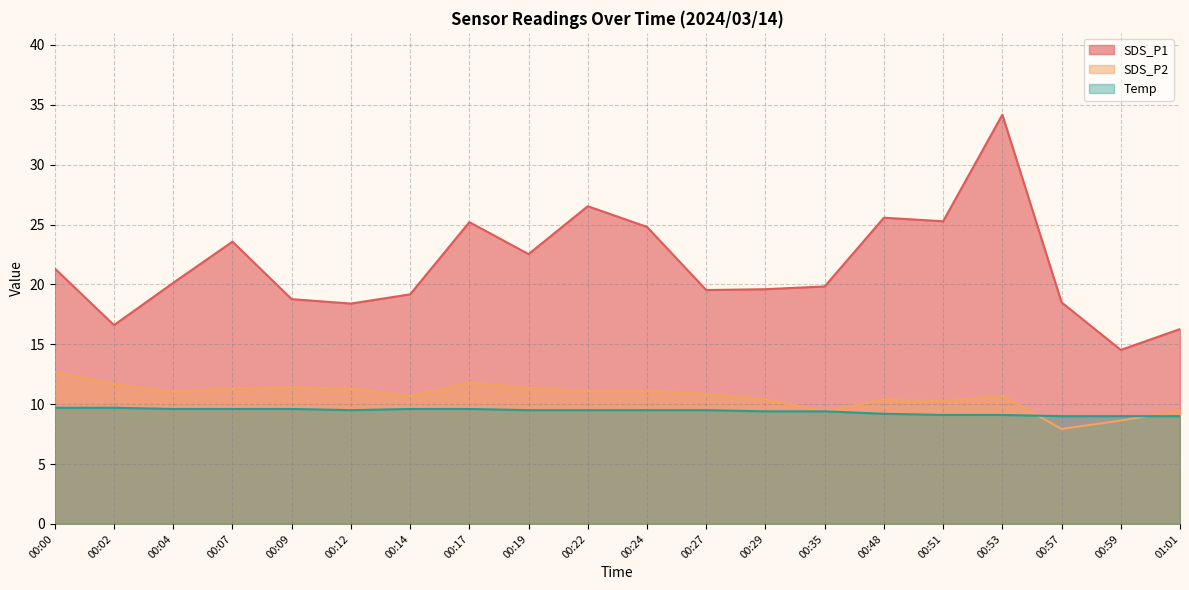

What is the total value across all series at 00:09?

39.8